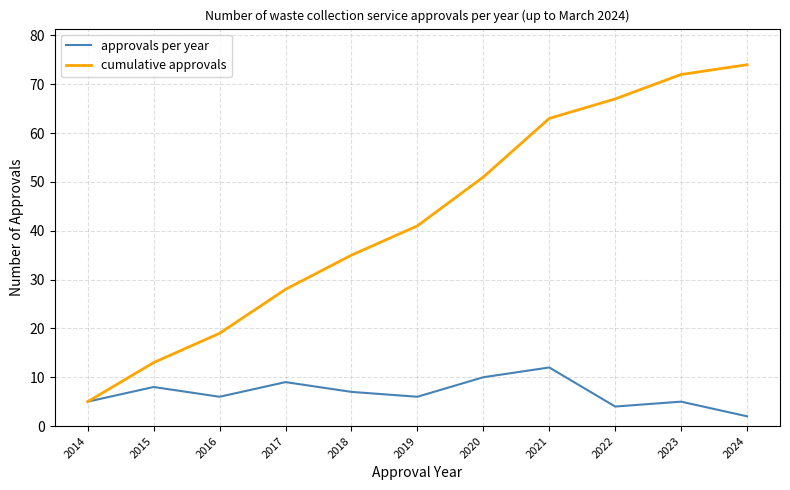

What are all the series names shown in the legend?

approvals per year, cumulative approvals